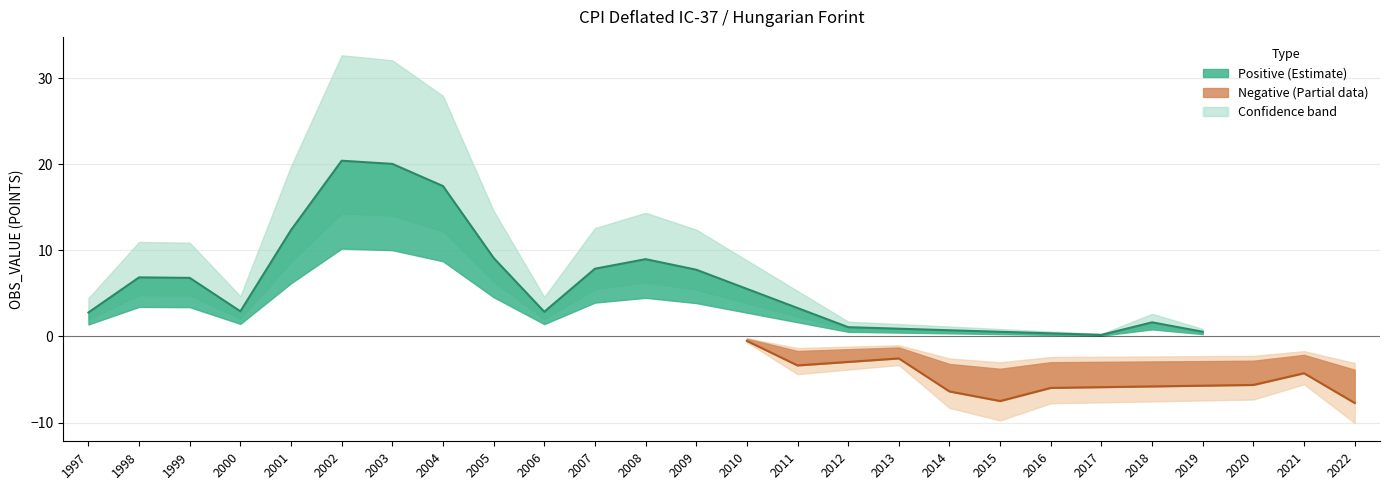

At which category is the sum across all series the highest?

2002